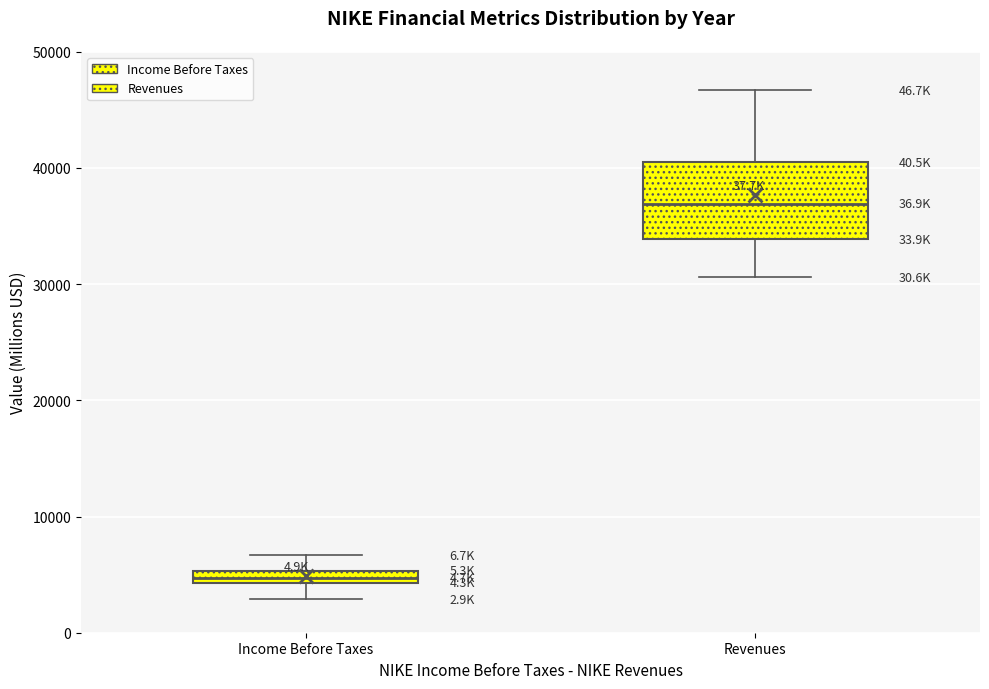

Where is the upper edge of the box for Income Before Taxes on the y-axis? The values are not printed on the chart, so give them approximately, as read against the axis.

5000